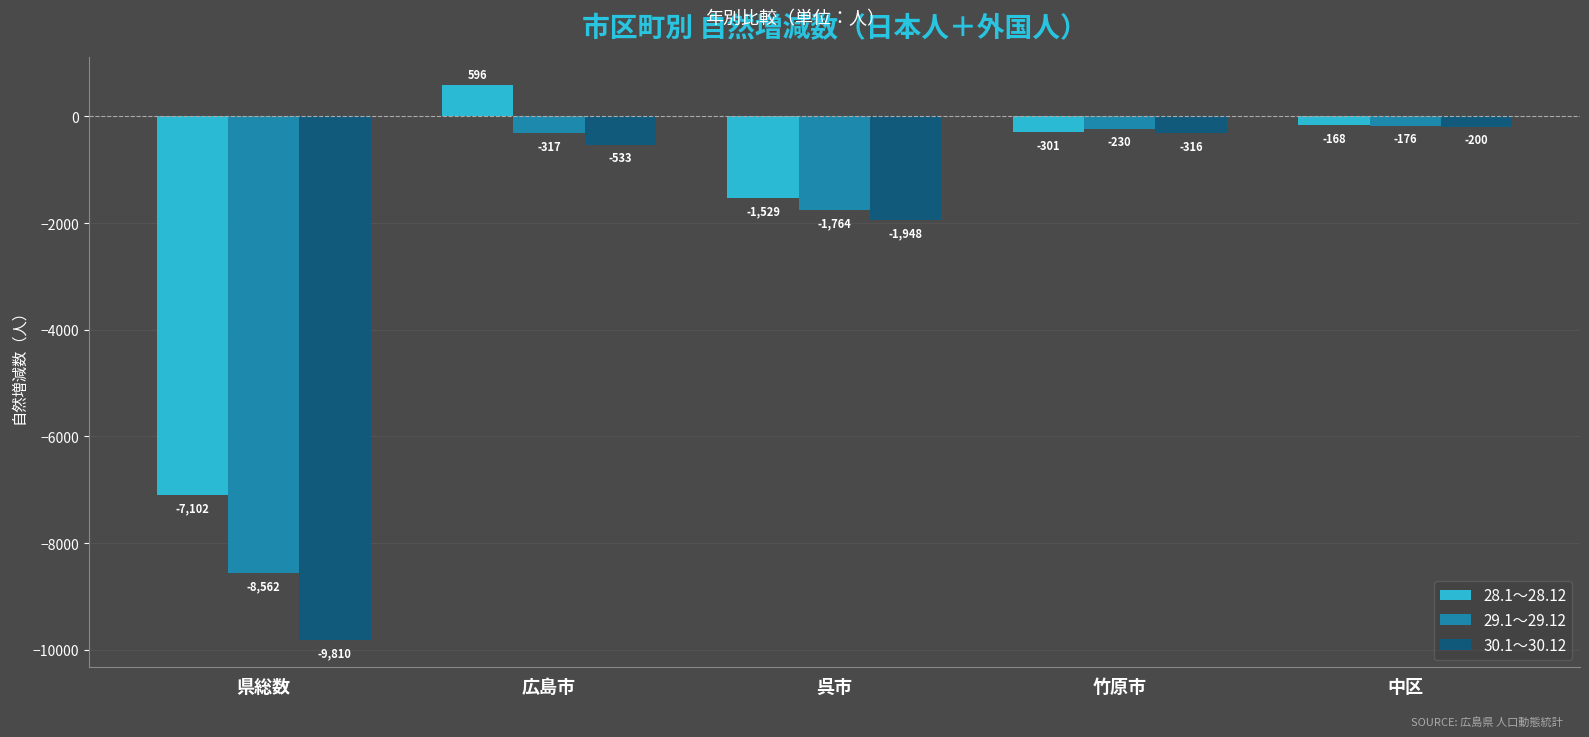

What is the difference between the highest and lowest values at 竹原市?

86